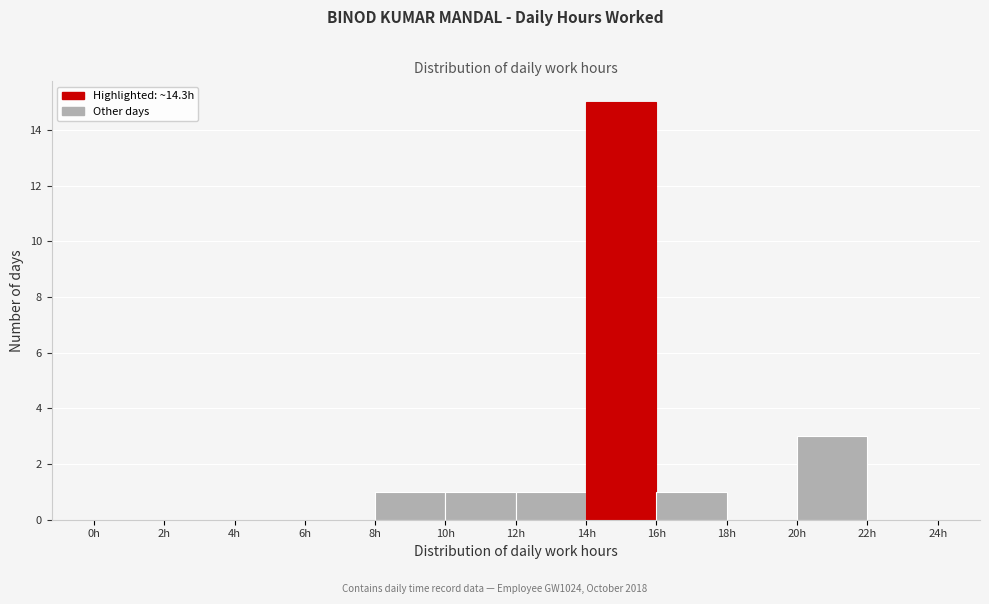

Over which range of the x-axis is the bar tallest?

14 to 16